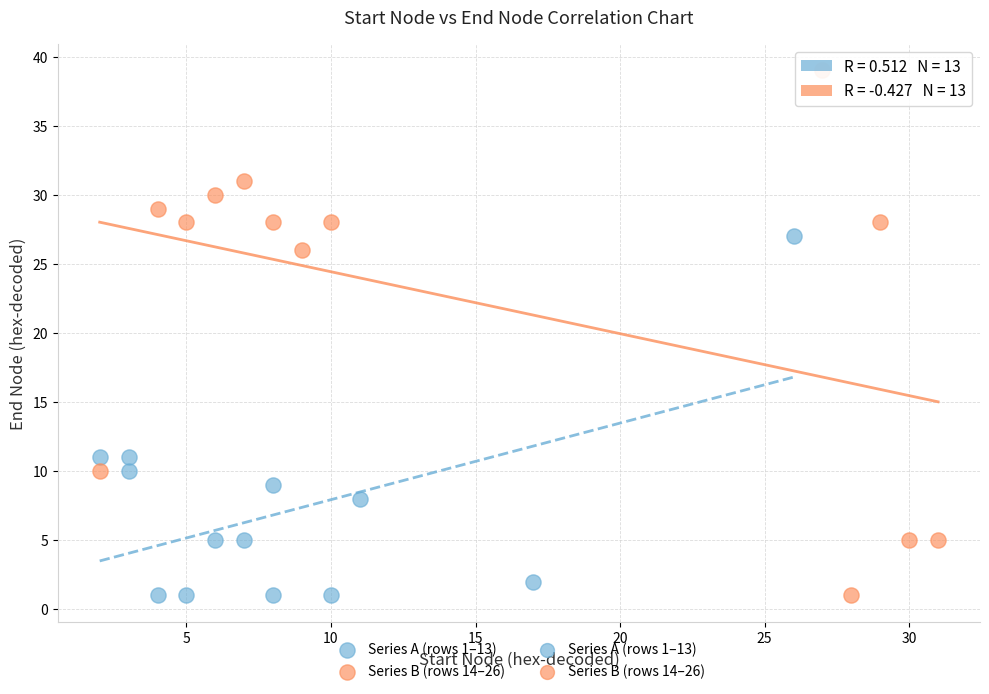

Which series has the widest spread of Y values?

Series B (rows 14–26)